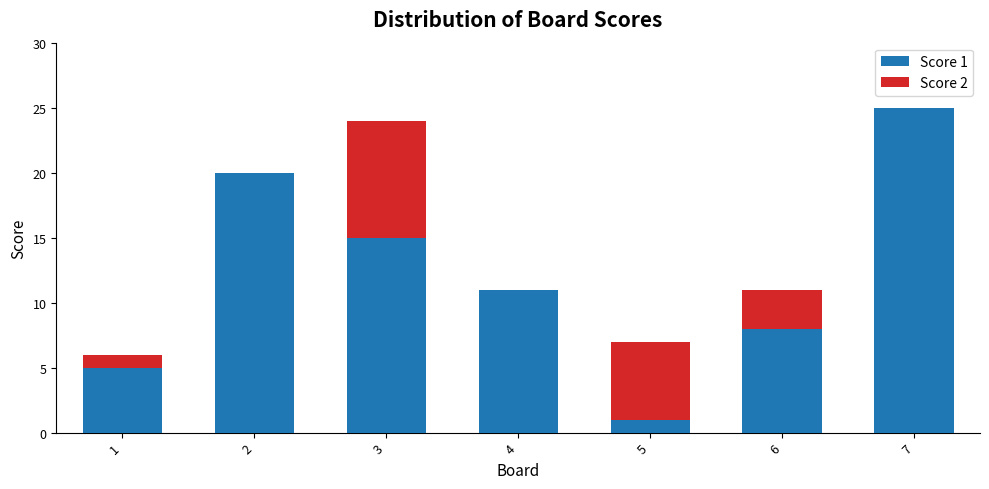

True or false: Score 1 has a value of 20 at 2.

True